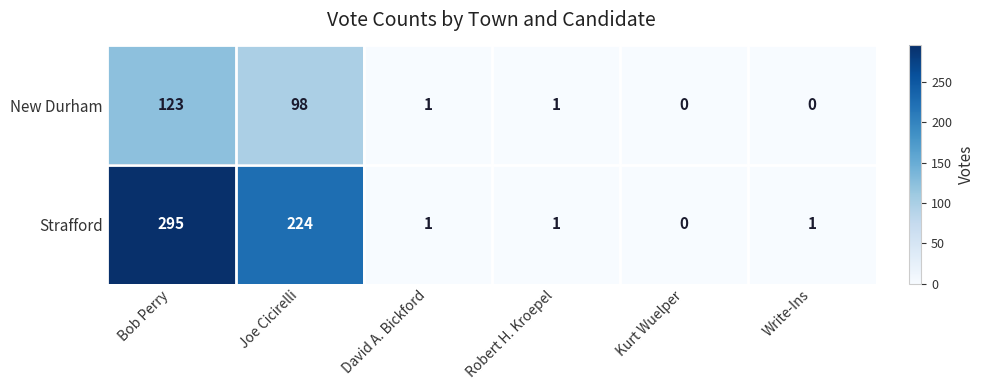

At which category is the sum across all series the highest?

Bob Perry